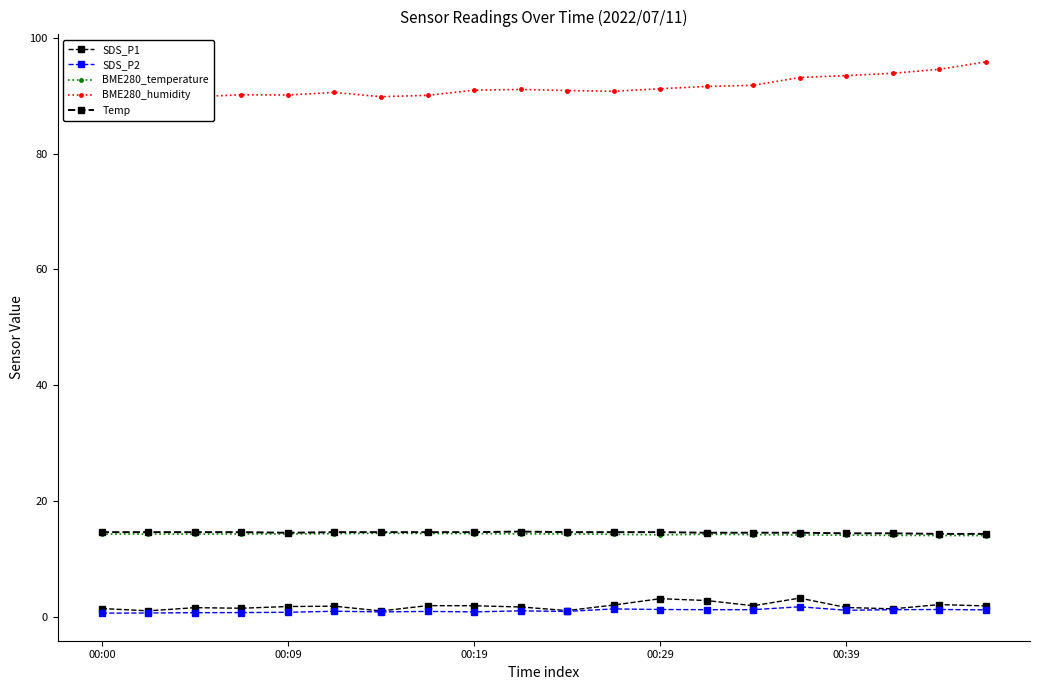

Which series has the widest spread of values?

BME280_humidity